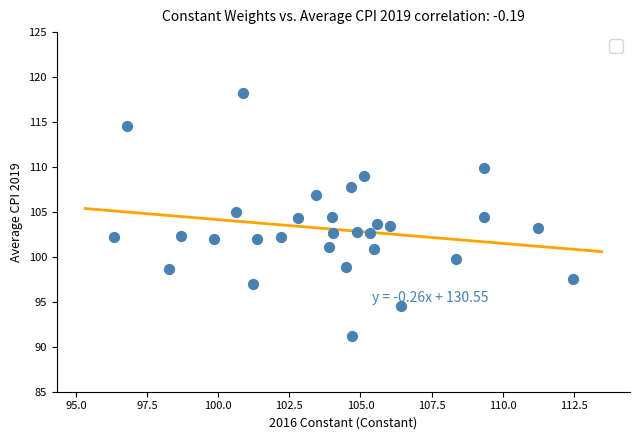

What is the range of X values (max minus min)?

16.1